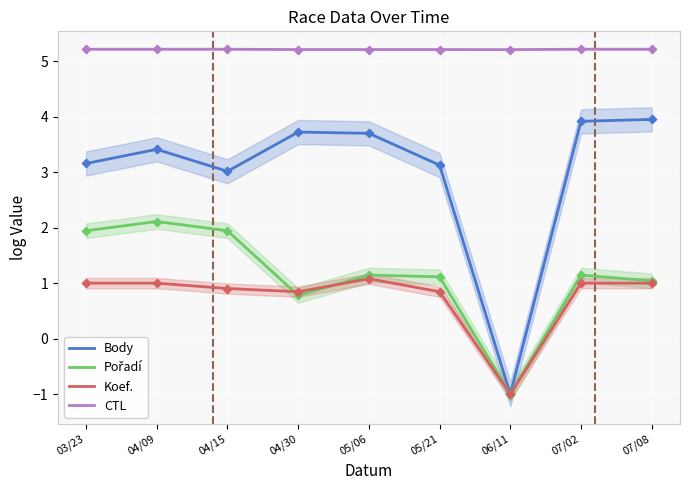

What is the total value across all series at 04/30?

10.6